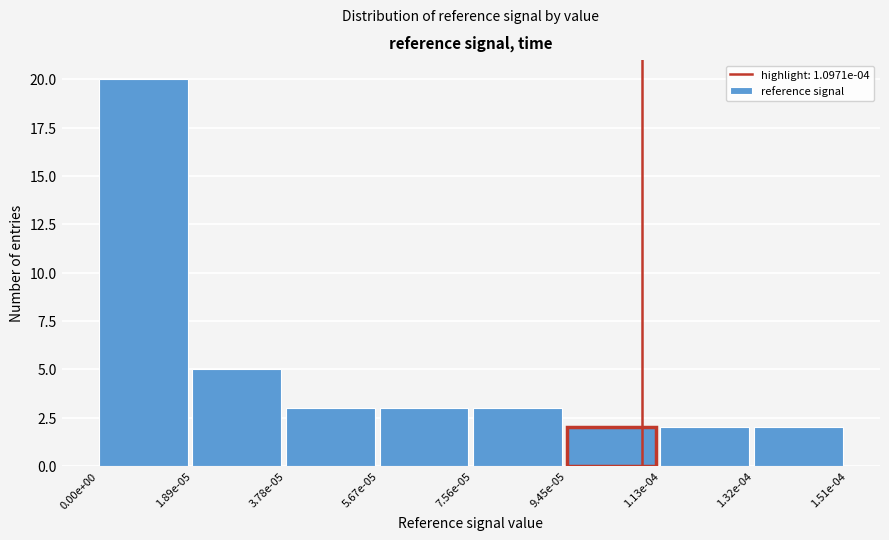

Reading right to left, list all the values displayed in this chart.

2	2	2	3	3	3	5	20